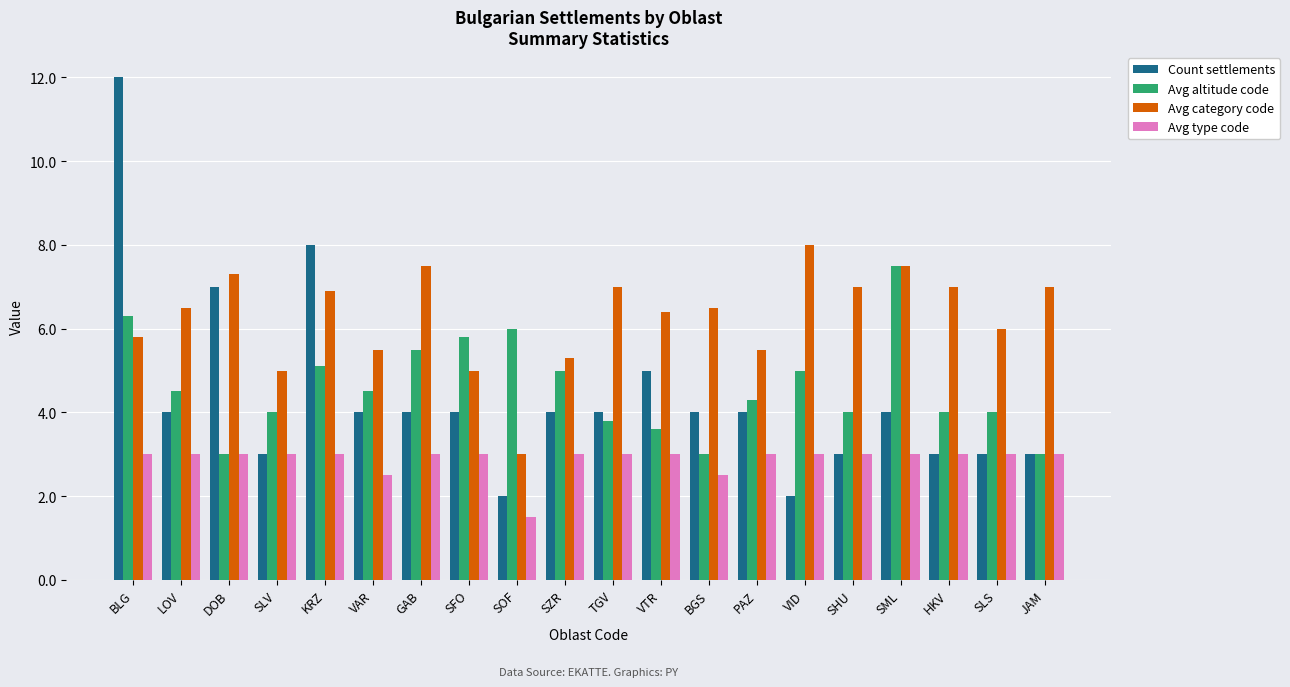

What is the label of the 5th bar from the left?

KRZ